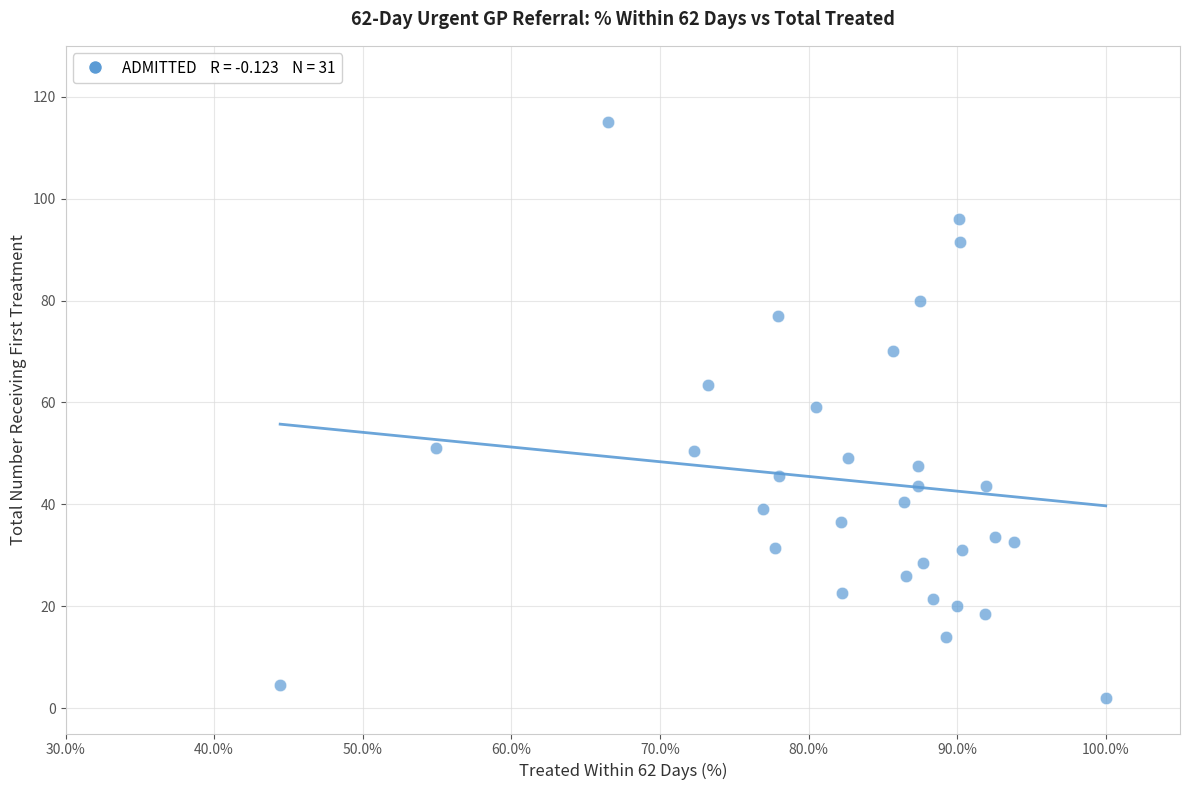

What is the range of Y values (max minus min)?

113.0